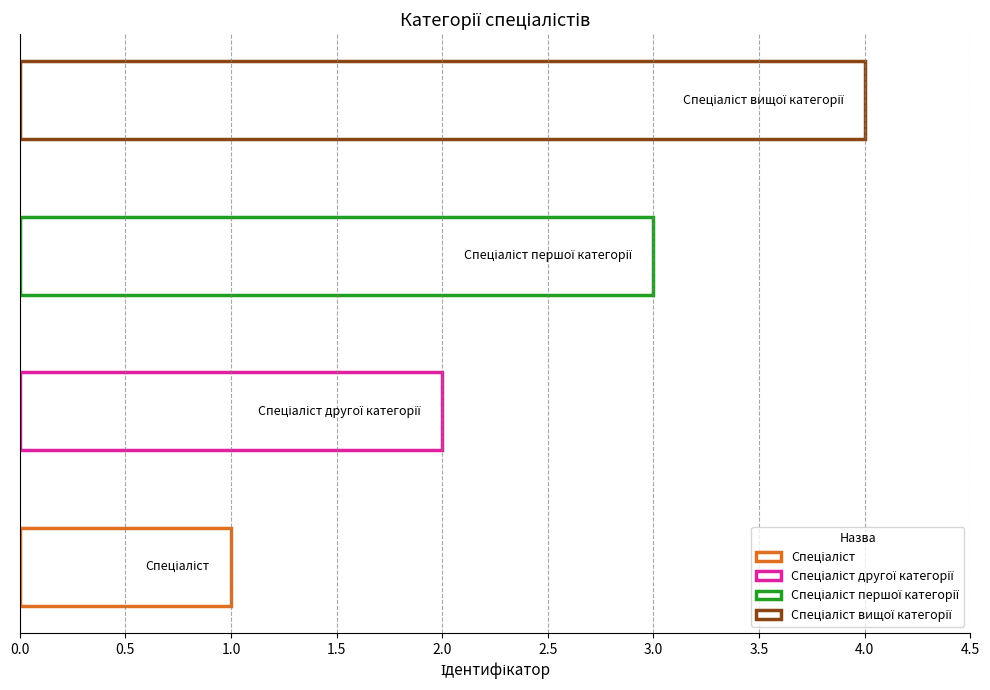

What is the difference between the values at Спеціаліст and Спеціаліст вищої категорії?

3